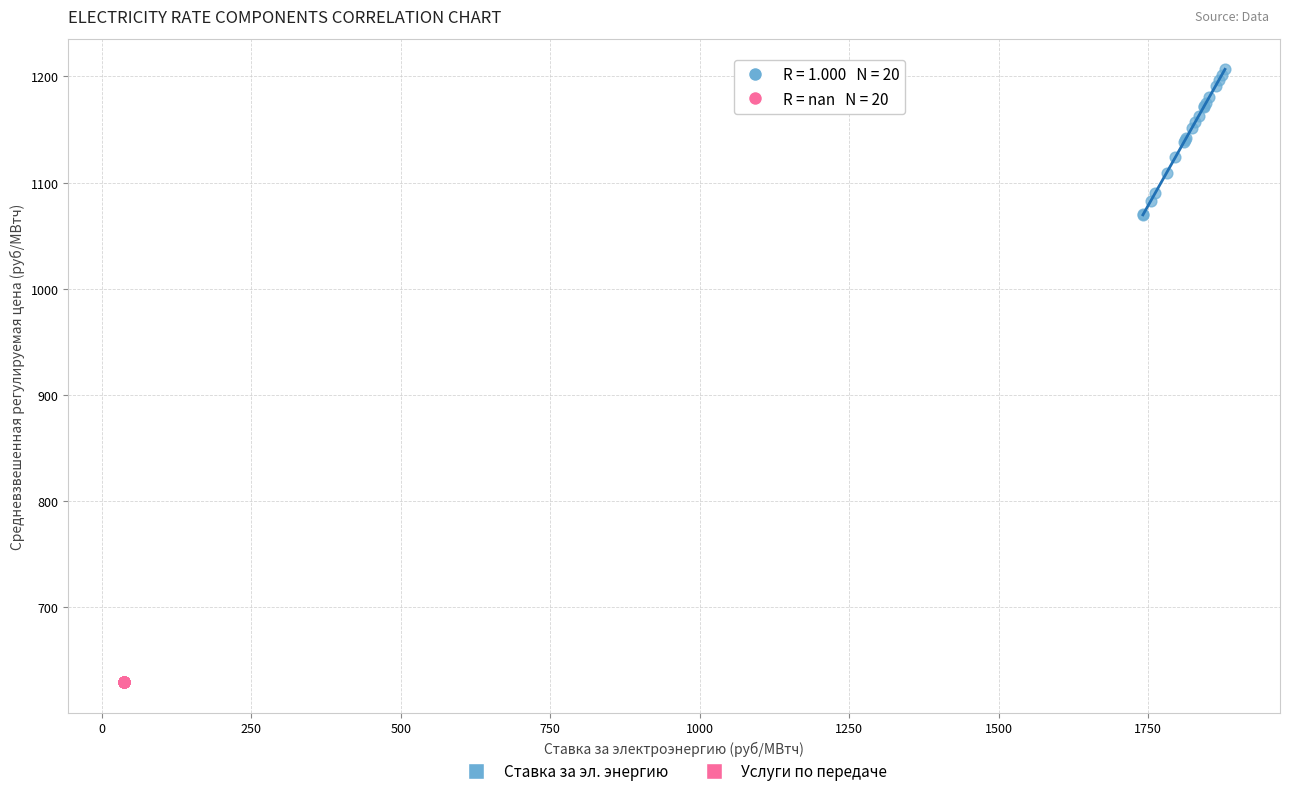

Which series contains the highest Y value?

Ставка за эл. энергию